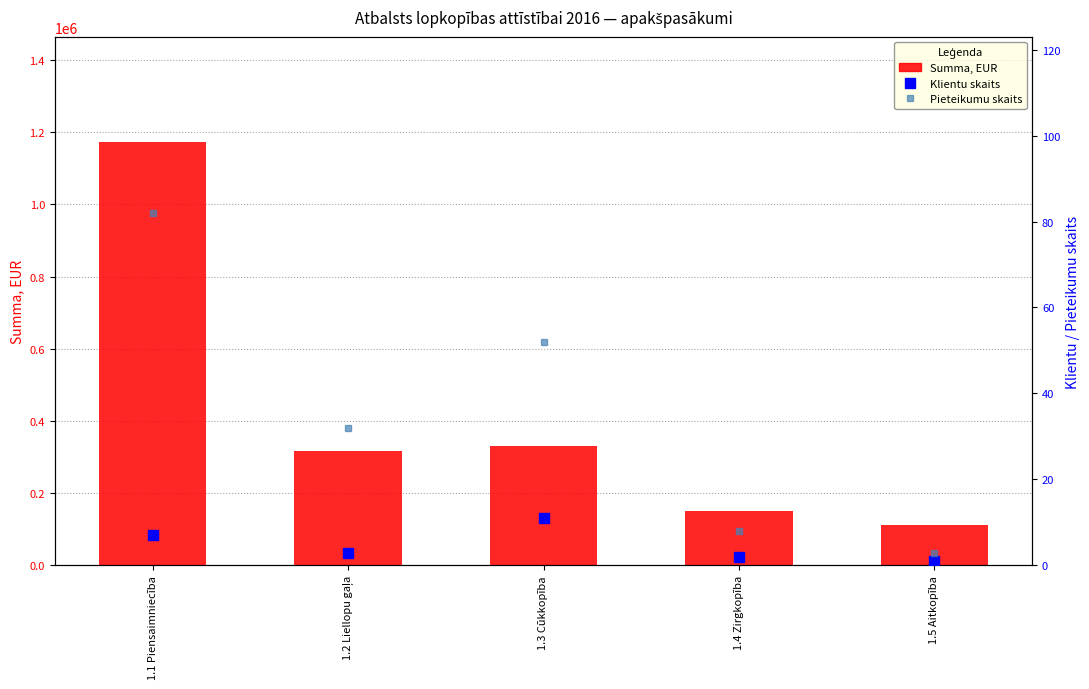

How many data points in Klientu skaits are less than 3?

2